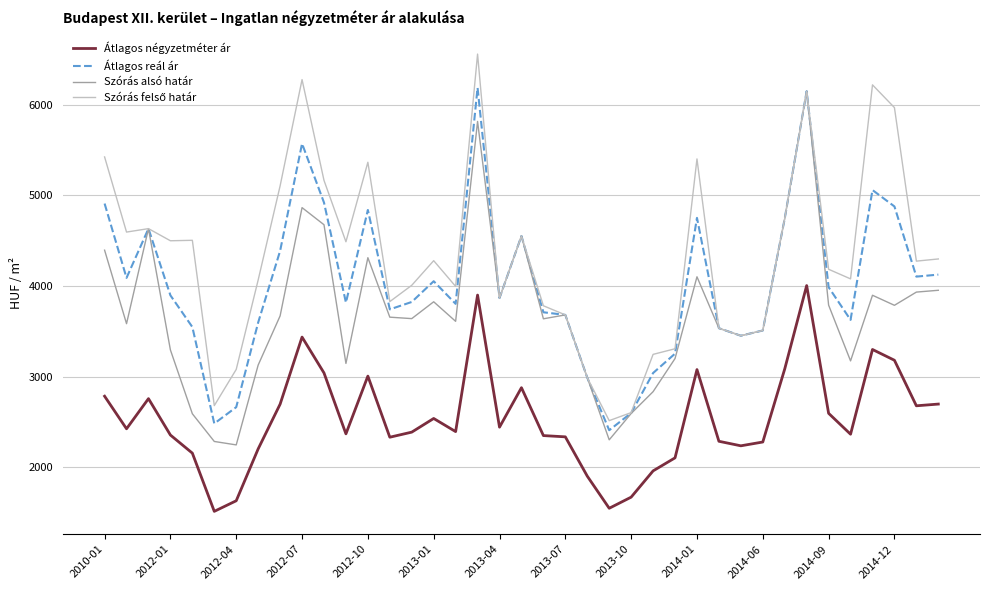

What is the highest value of the Szórás alsó határ series?

6152